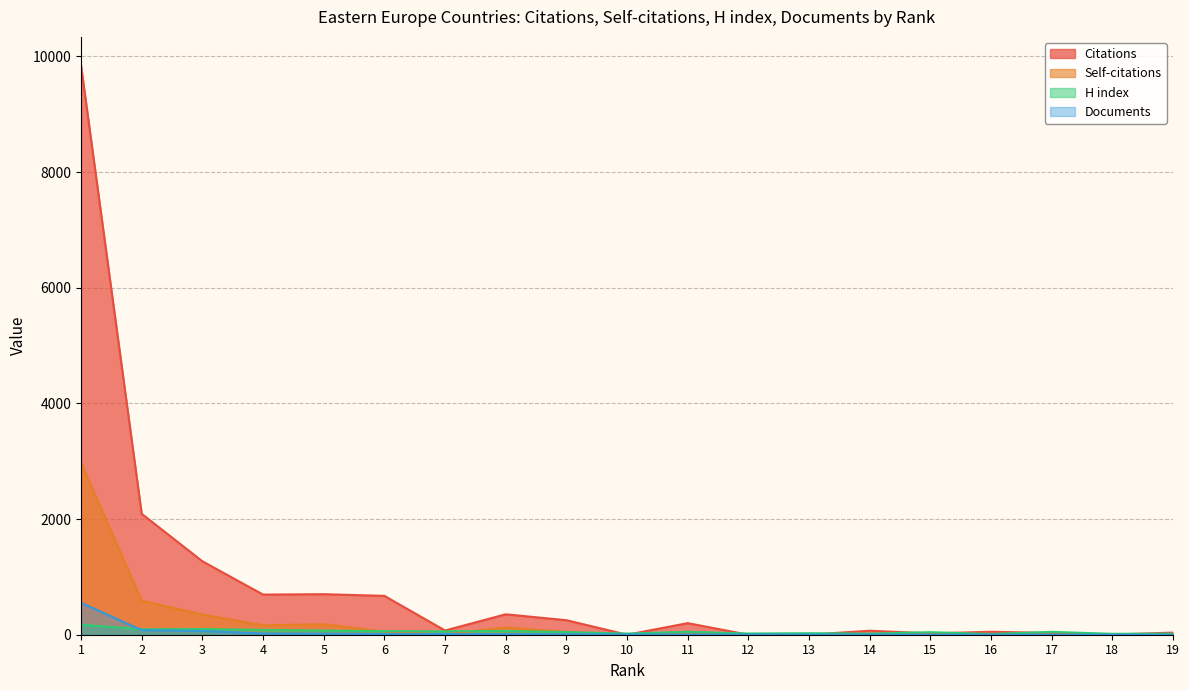

What is the sum of all Documents values?

809